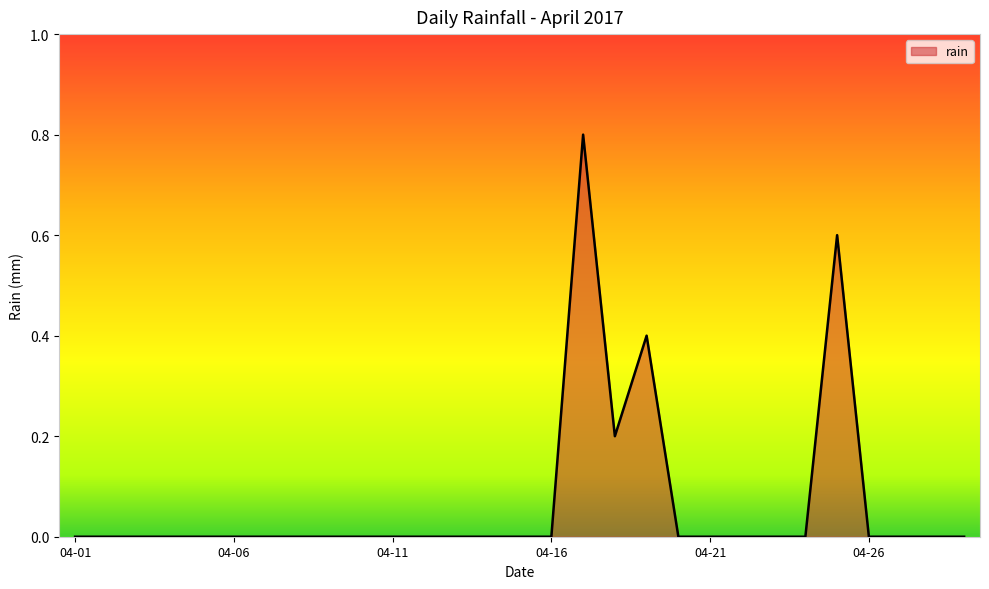

What is the difference between the maximum and minimum values?

0.8